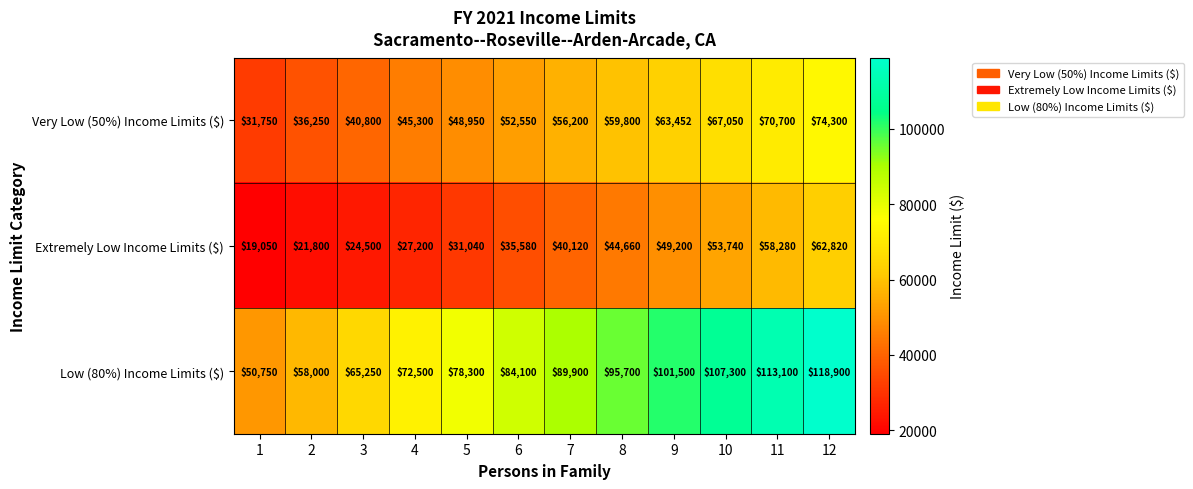

What is the minimum value shown in the chart?

19050